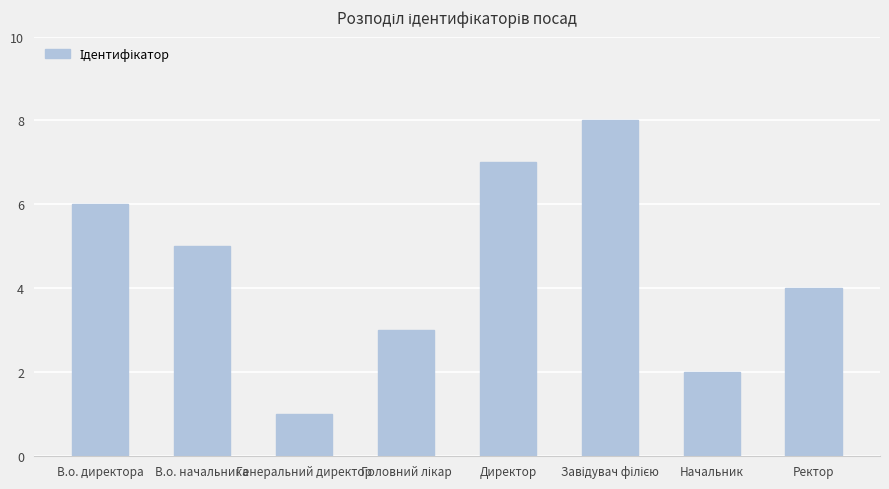

Count the values in the range 3 to 7.

5